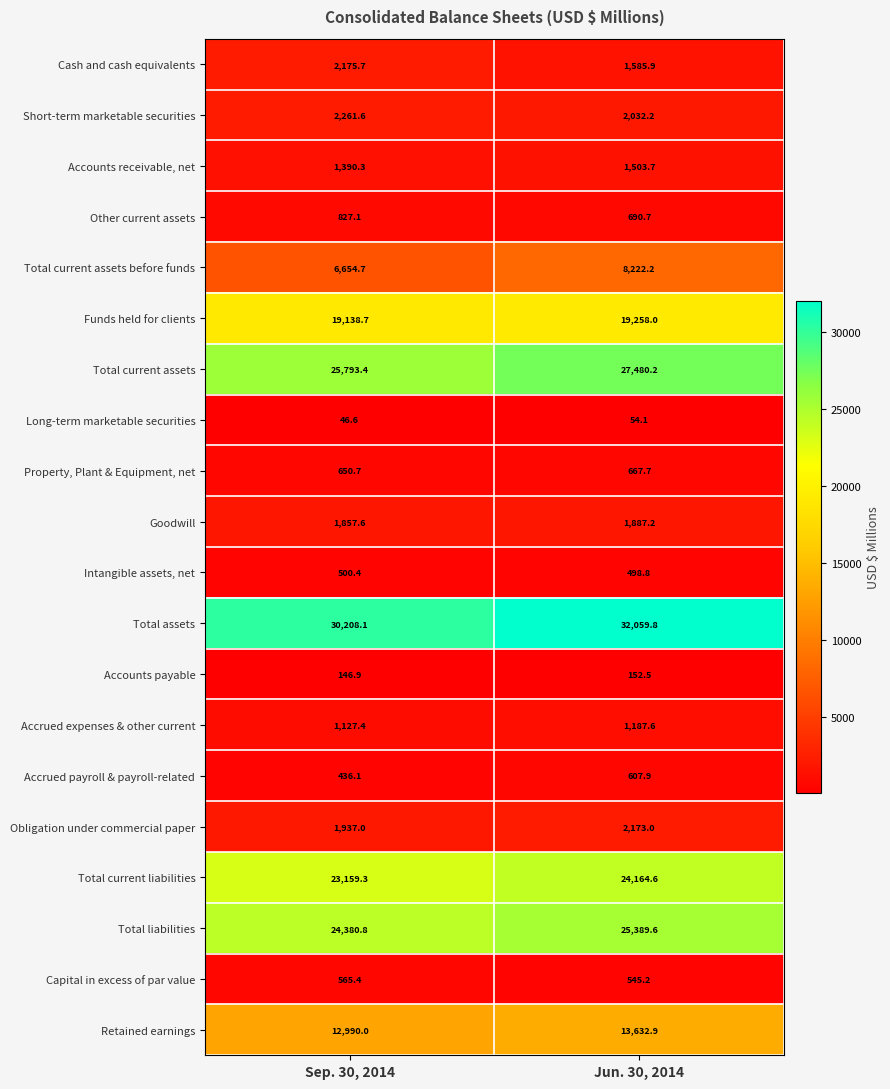

True or false: Capital in excess of par value has a value of 166.3 at Sep. 30, 2014.

False